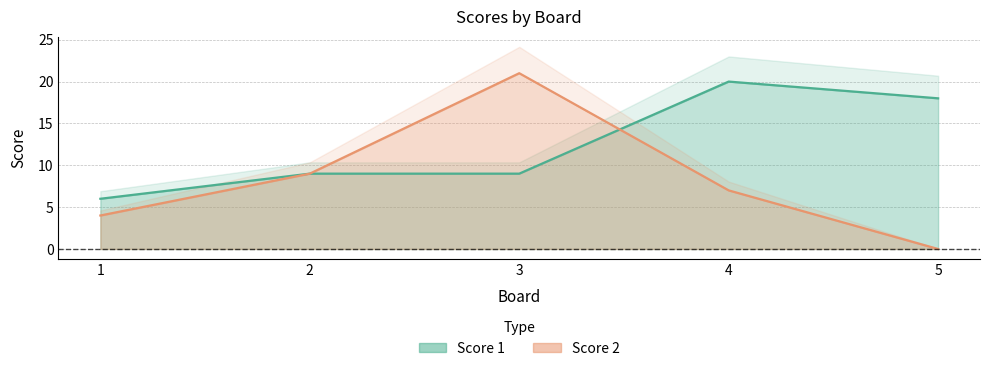

How many interior local peaks does the Score 2 series have?

1